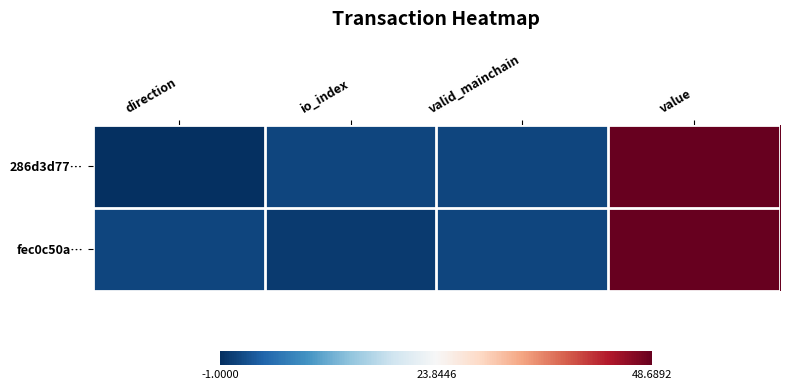

What is the total value across all series at valid_mainchain?

2.0